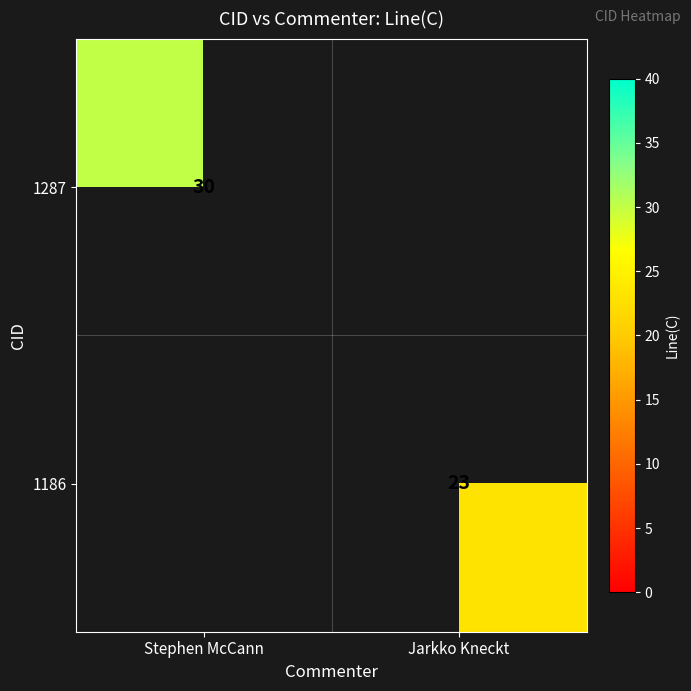

Is the value of 1287 at Stephen McCann greater than the value of 1186 at Jarkko Kneckt?

Yes